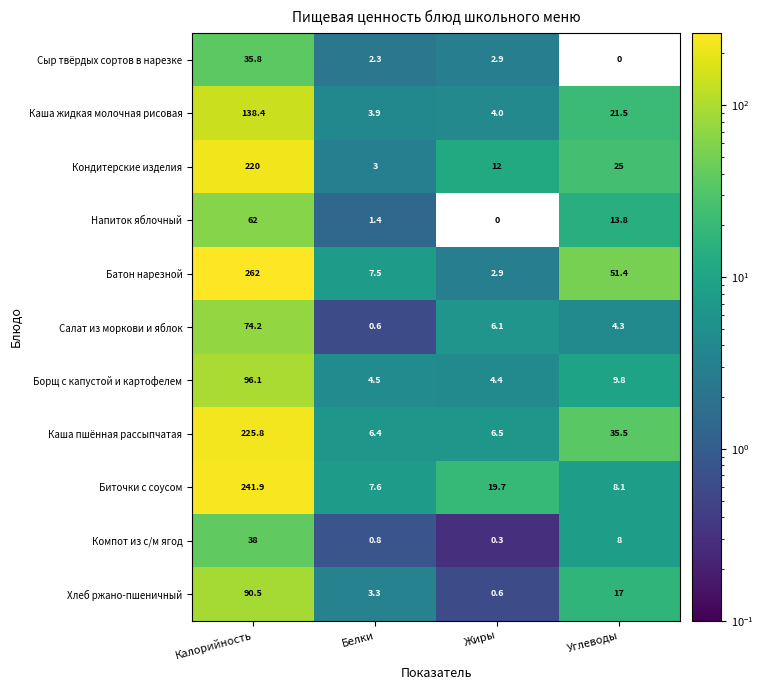

What is the difference between the maximum and minimum values in the Каша пшённая рассыпчатая series?

219.4